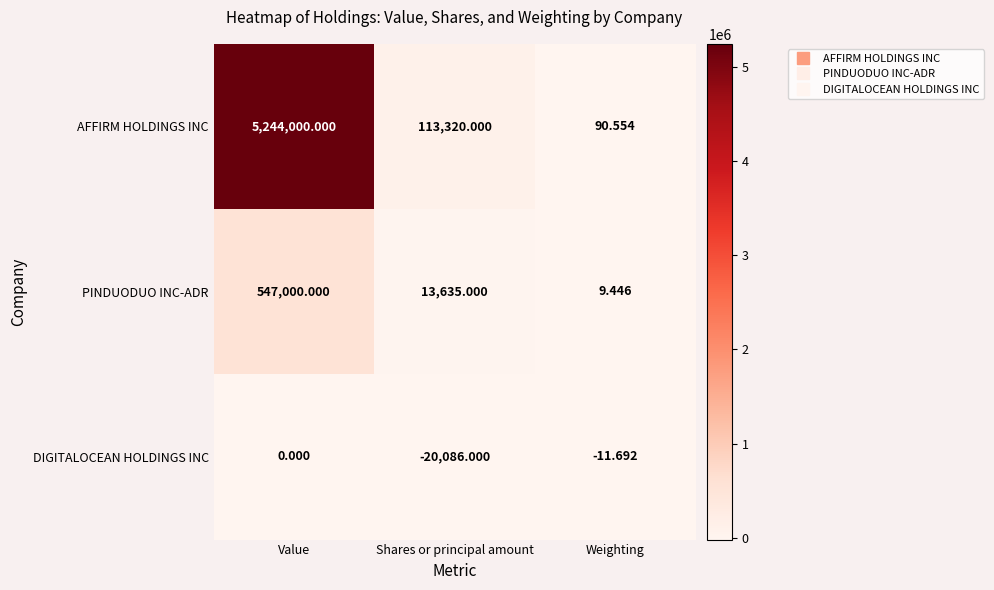

Which series has the largest range (max minus min)?

AFFIRM HOLDINGS INC